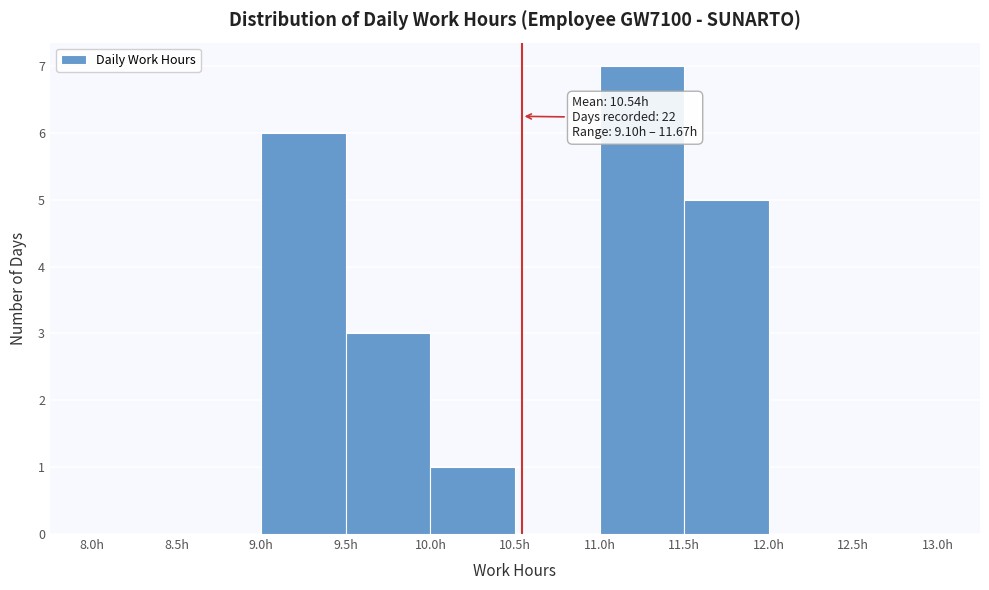

Over which range of the x-axis is the bar tallest?

11.0 to 11.5